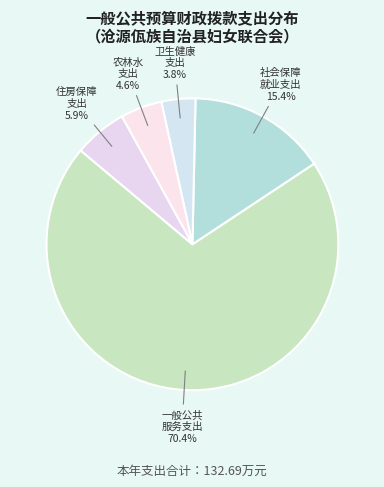

How many segments does this pie chart have?

5